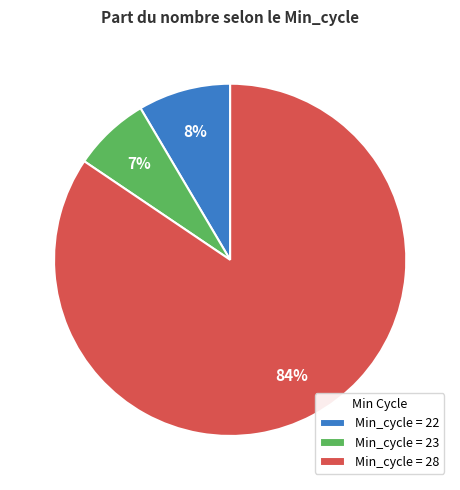

To the nearest percent, what is the combined percentage of Min_cycle = 28 and Min_cycle = 23?

92%